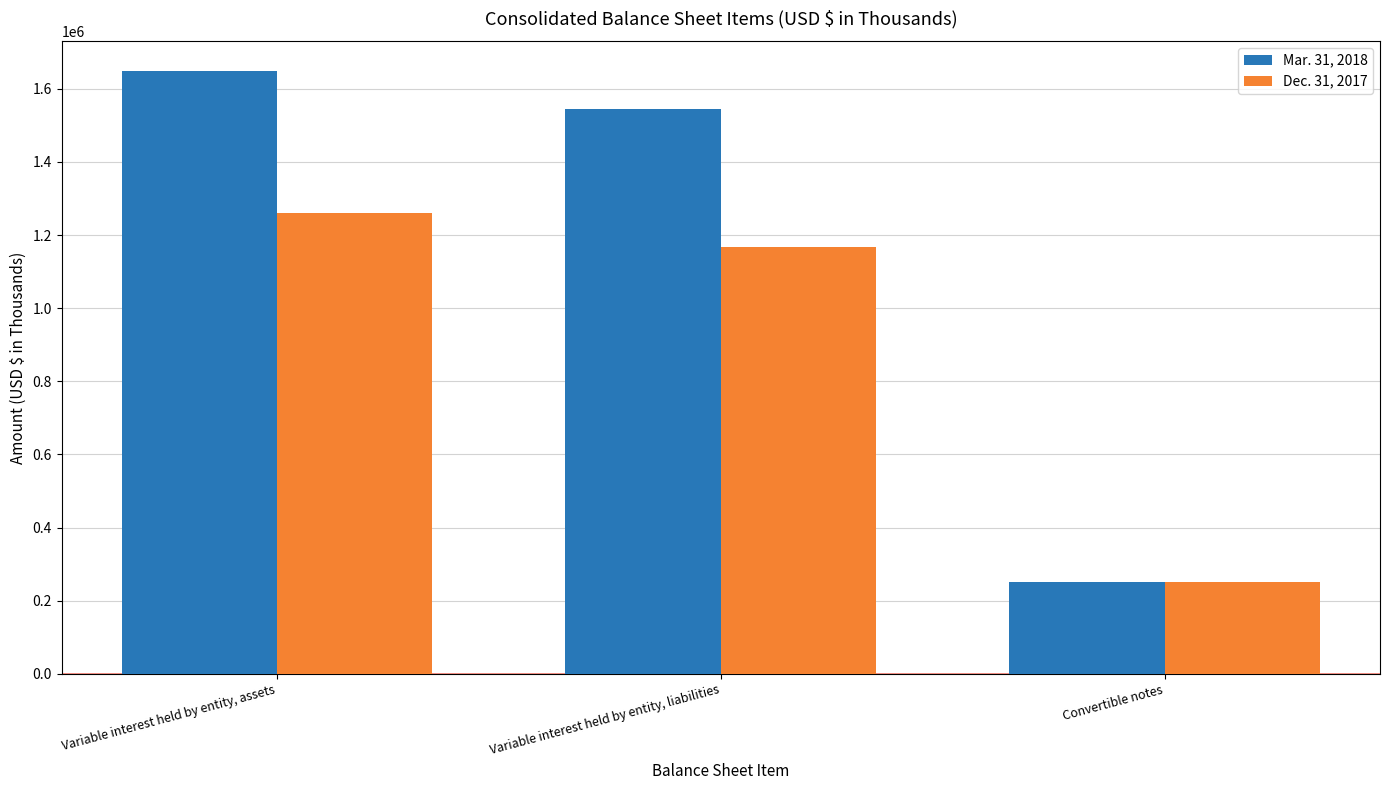

Reading right to left, what are all the values shown in this chart?

Mar. 31, 2018: Convertible notes=250000	Variable interest held by entity, liabilities=1546066	Variable interest held by entity, assets=1647850
Dec. 31, 2017: Convertible notes=250000	Variable interest held by entity, liabilities=1167157	Variable interest held by entity, assets=1259774